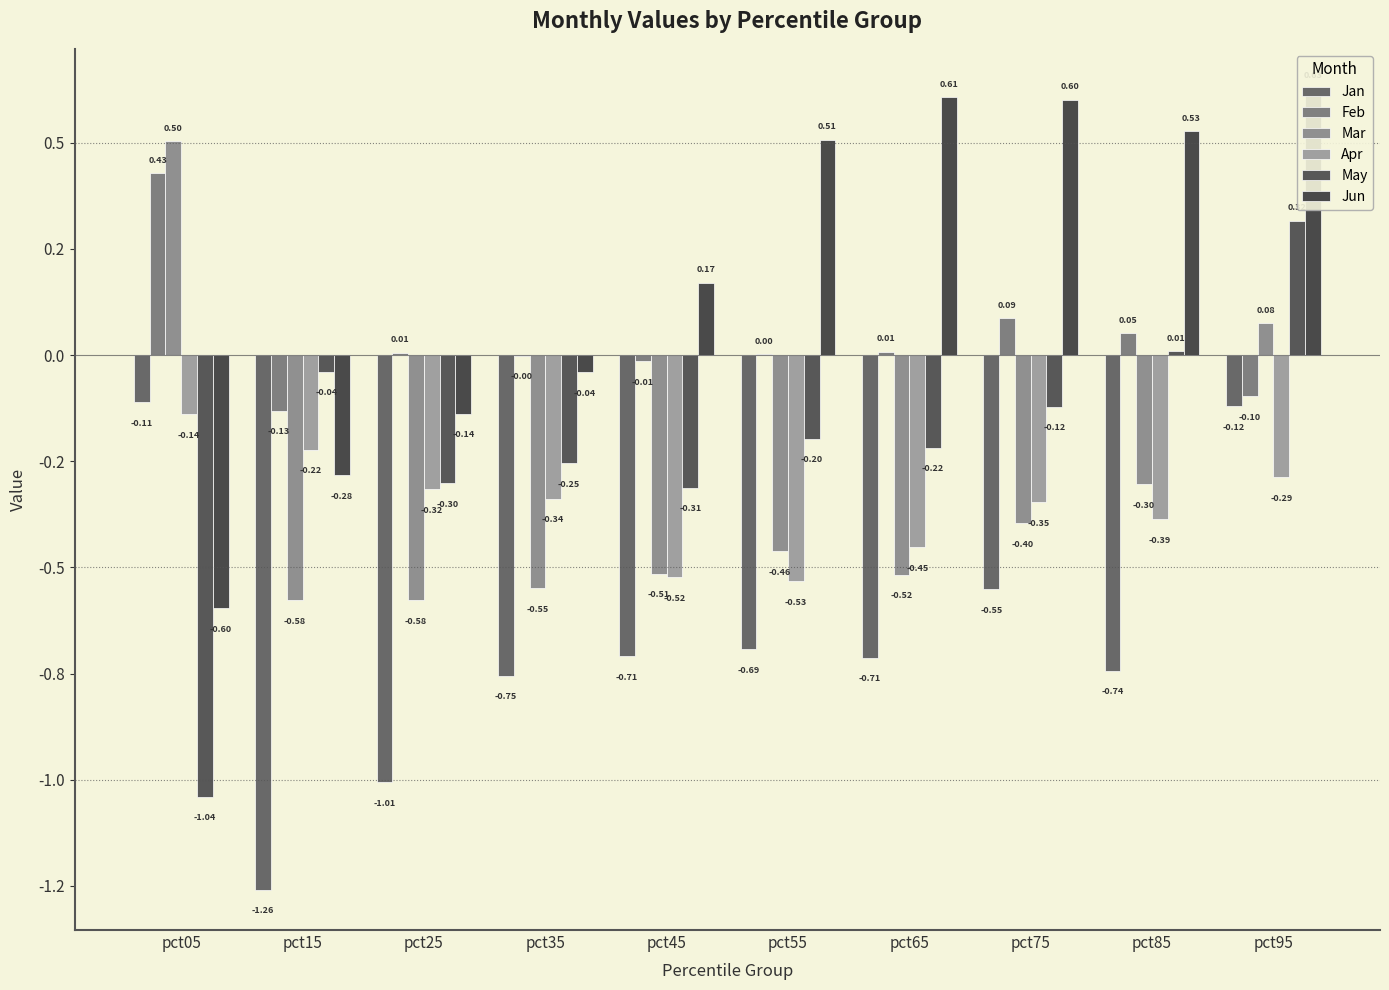

Reading left to right, extract all data points from this chart.

Jan: pct05=-0.1	pct15=-1.3	pct25=-1.0	pct35=-0.8	pct45=-0.7	pct55=-0.7	pct65=-0.7	pct75=-0.6	pct85=-0.7	pct95=-0.1
Feb: pct05=0.4	pct15=-0.1	pct25=0.0	pct35=-0.0	pct45=-0.0	pct55=0.0	pct65=0.0	pct75=0.1	pct85=0.1	pct95=-0.1
Mar: pct05=0.5	pct15=-0.6	pct25=-0.6	pct35=-0.5	pct45=-0.5	pct55=-0.5	pct65=-0.5	pct75=-0.4	pct85=-0.3	pct95=0.1
Apr: pct05=-0.1	pct15=-0.2	pct25=-0.3	pct35=-0.3	pct45=-0.5	pct55=-0.5	pct65=-0.5	pct75=-0.3	pct85=-0.4	pct95=-0.3
May: pct05=-1.0	pct15=-0.0	pct25=-0.3	pct35=-0.3	pct45=-0.3	pct55=-0.2	pct65=-0.2	pct75=-0.1	pct85=0.0	pct95=0.3
Jun: pct05=-0.6	pct15=-0.3	pct25=-0.1	pct35=-0.0	pct45=0.2	pct55=0.5	pct65=0.6	pct75=0.6	pct85=0.5	pct95=0.6